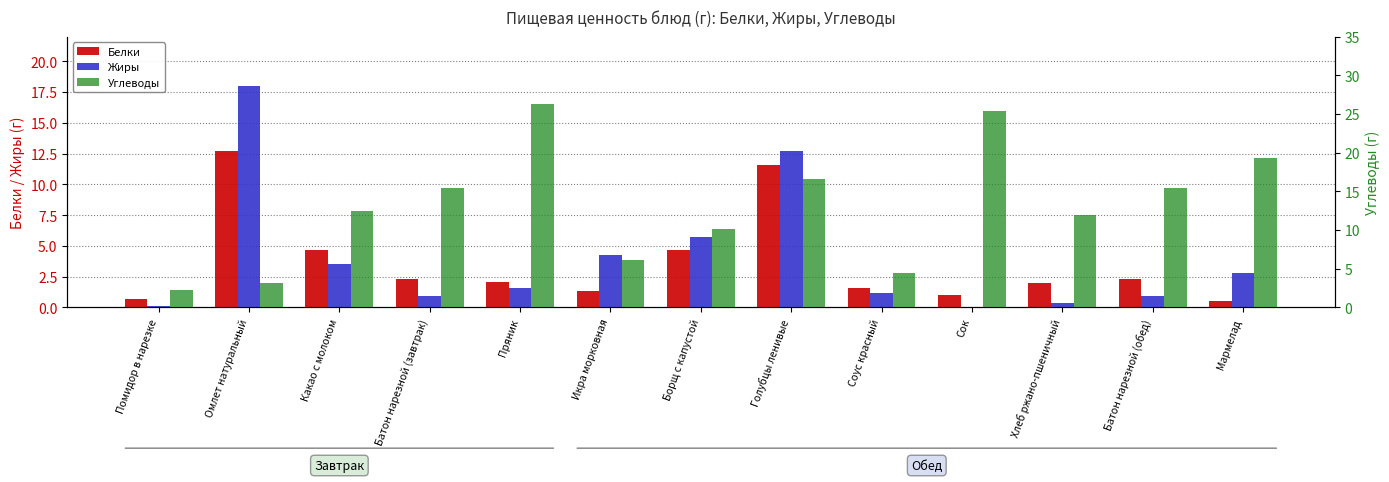

Reading left to right, extract all data points from this chart.

Белки: Помидор в нарезке=0.7	Омлет натуральный=12.7	Какао с молоком=4.7	Батон нарезной (завтрак)=2.3	Пряник=2.1	Икра морковная=1.3	Борщ с капустой=4.7	Голубцы ленивые=11.6	Соус красный=1.6	Сок=1.0	Хлеб ржано-пшеничный=2.0	Батон нарезной (обед)=2.3	Мармелад=0.5
Жиры: Помидор в нарезке=0.1	Омлет натуральный=18.0	Какао с молоком=3.5	Батон нарезной (завтрак)=0.9	Пряник=1.6	Икра морковная=4.3	Борщ с капустой=5.7	Голубцы ленивые=12.7	Соус красный=1.2	Сок=0.0	Хлеб ржано-пшеничный=0.4	Батон нарезной (обед)=0.9	Мармелад=2.8
Углеводы: Помидор в нарезке=2.3	Омлет натуральный=3.2	Какао с молоком=12.5	Батон нарезной (завтрак)=15.4	Пряник=26.3	Икра морковная=6.1	Борщ с капустой=10.1	Голубцы ленивые=16.6	Соус красный=4.5	Сок=25.4	Хлеб ржано-пшеничный=11.9	Батон нарезной (обед)=15.4	Мармелад=19.3